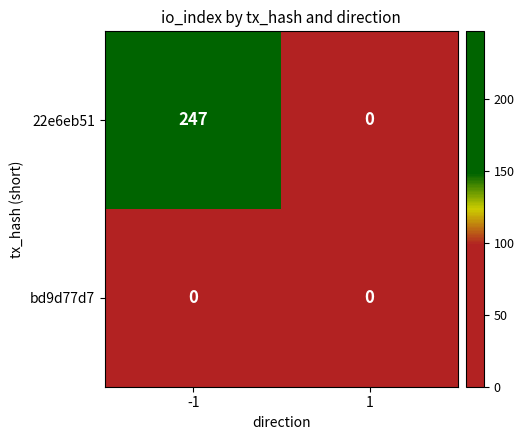

Rank the series by their average value, from lowest to highest.

bd9d77d7, 22e6eb51